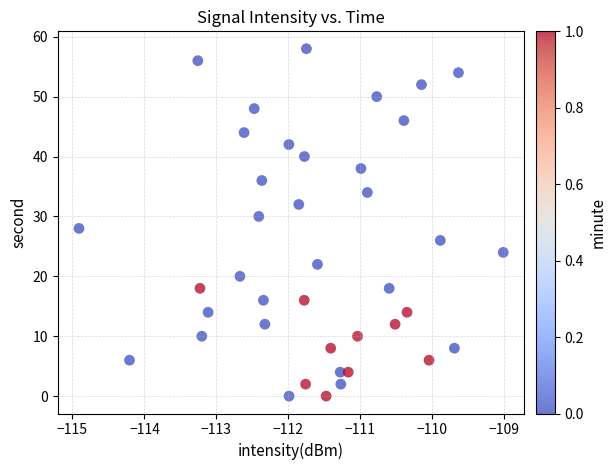

What is the range of Y values (max minus min)?

58